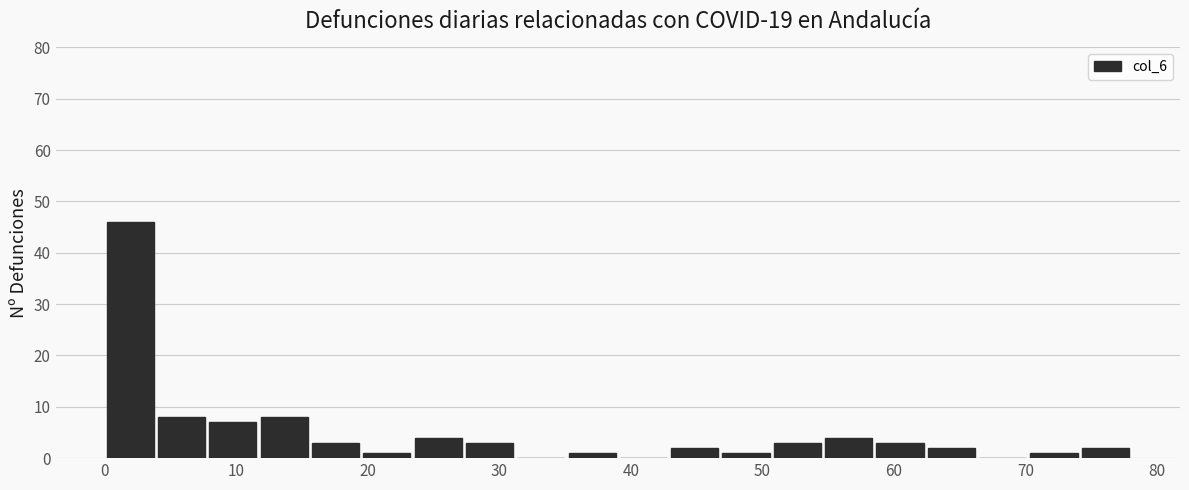

Around what value on the x-axis is the tallest bar? Give the approximate position of its centre, as read against the axis.

2